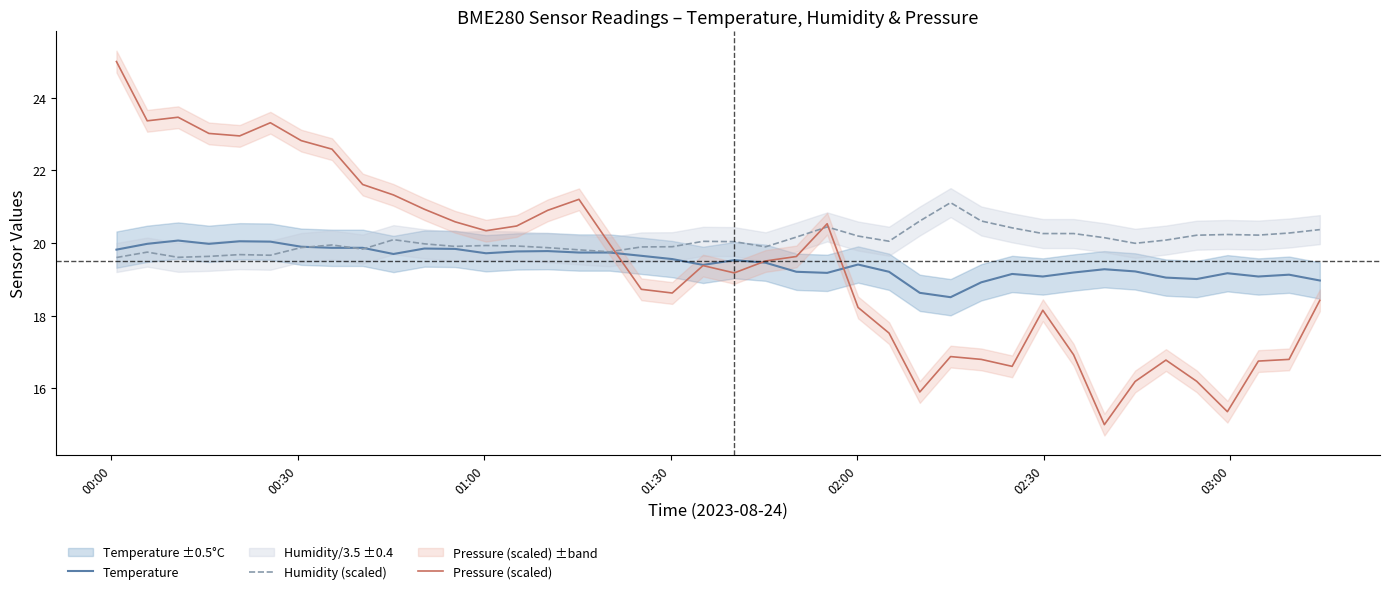

What is the lowest value of the Pressure (scaled) series?

15.0